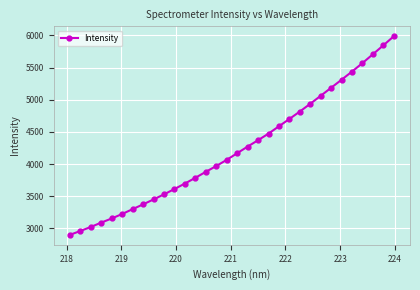

What is the sum of all values?

135486.5